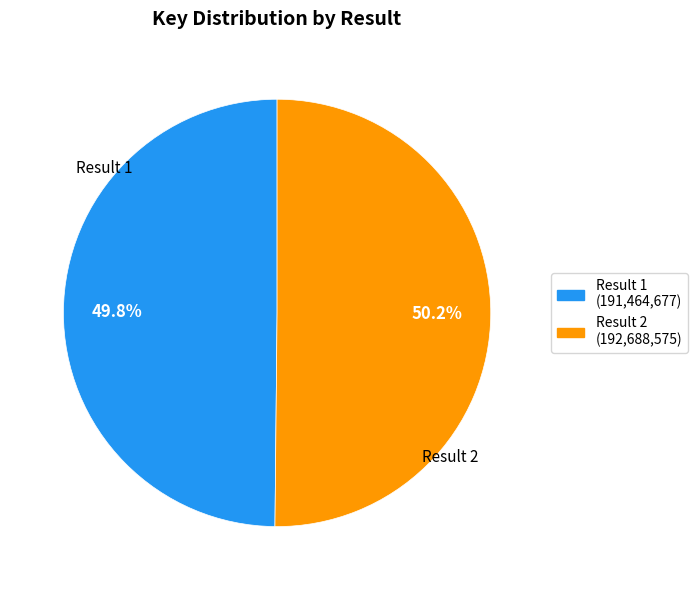

Approximately how many times larger is the value at Result 2 compared to Result 1?

1.0